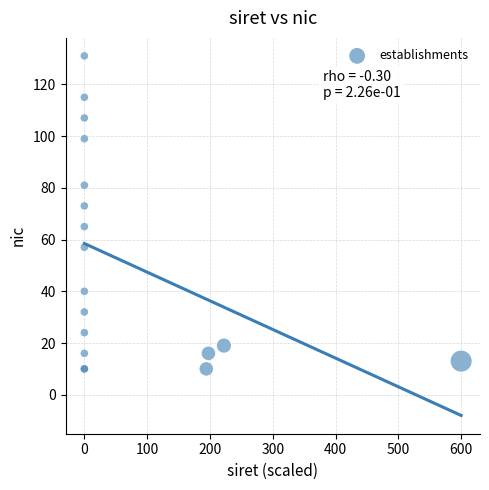

What Y value in the scatter plot is closest to 70?

73